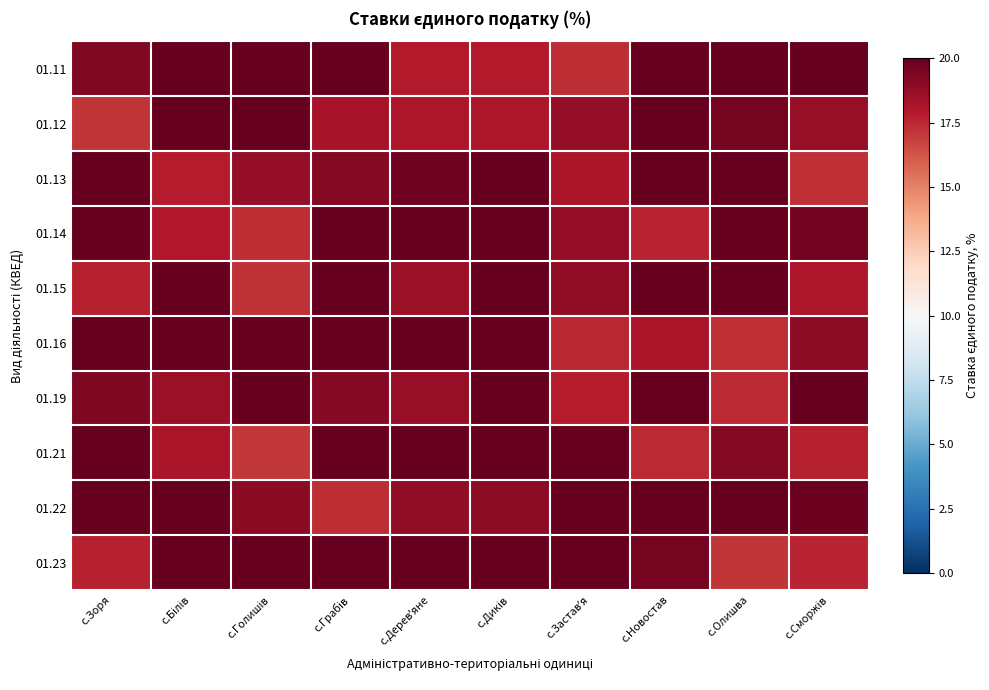

Between с.Диків and с.Олишва, which series saw the biggest shift?

01.23